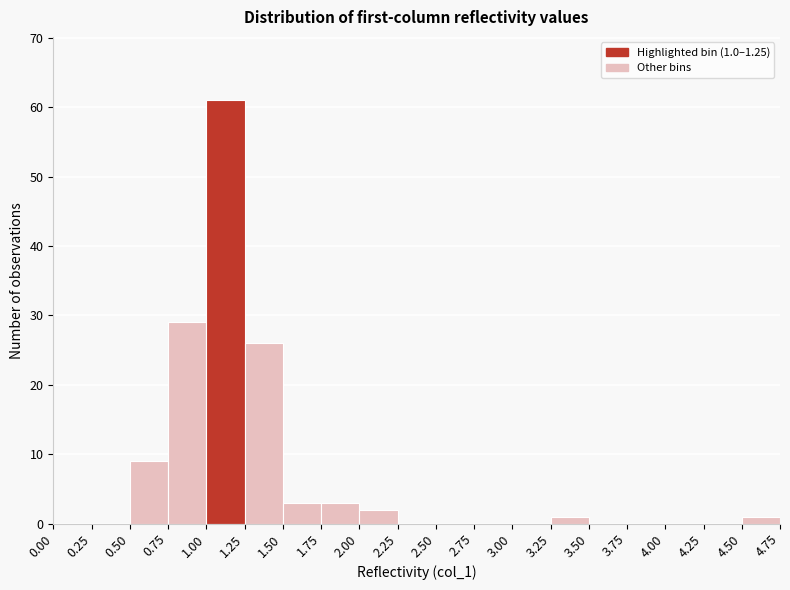

Which range on the x-axis has the tallest bar?

1.00 to 1.25